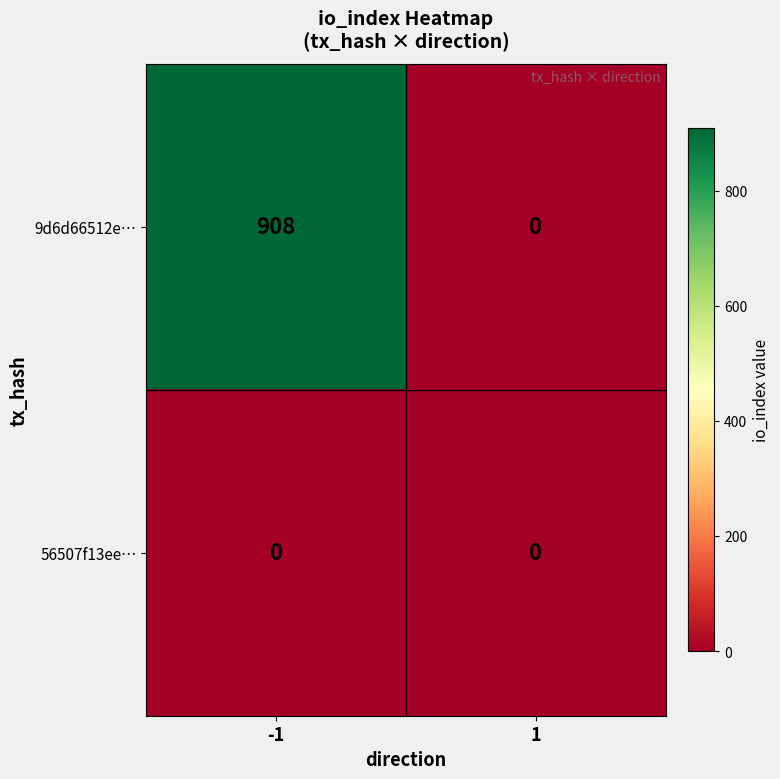

Rank the categories by 9d6d66512e… value from highest to lowest.

-1, 1